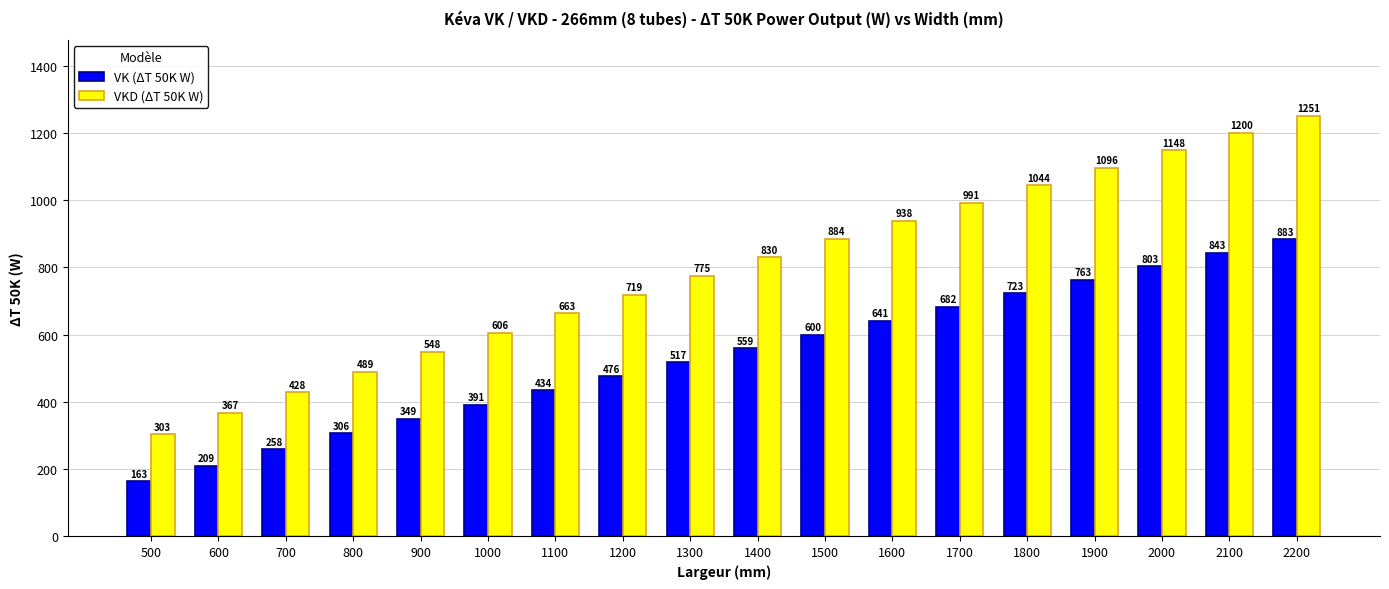

At which label is VK (ΔT 50K W) closest to 523?

1300